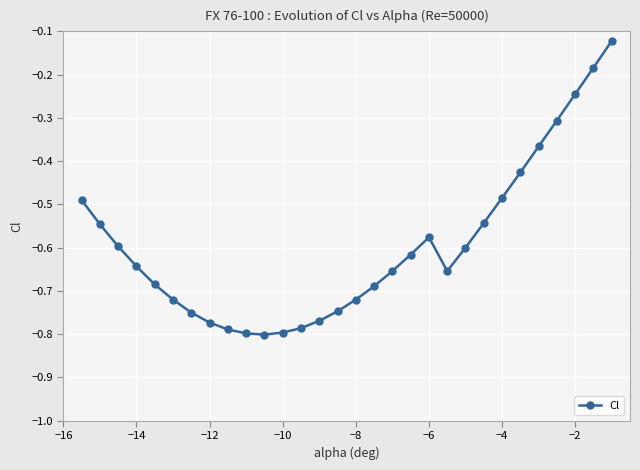

What is the difference between the maximum and second lowest values?

0.7